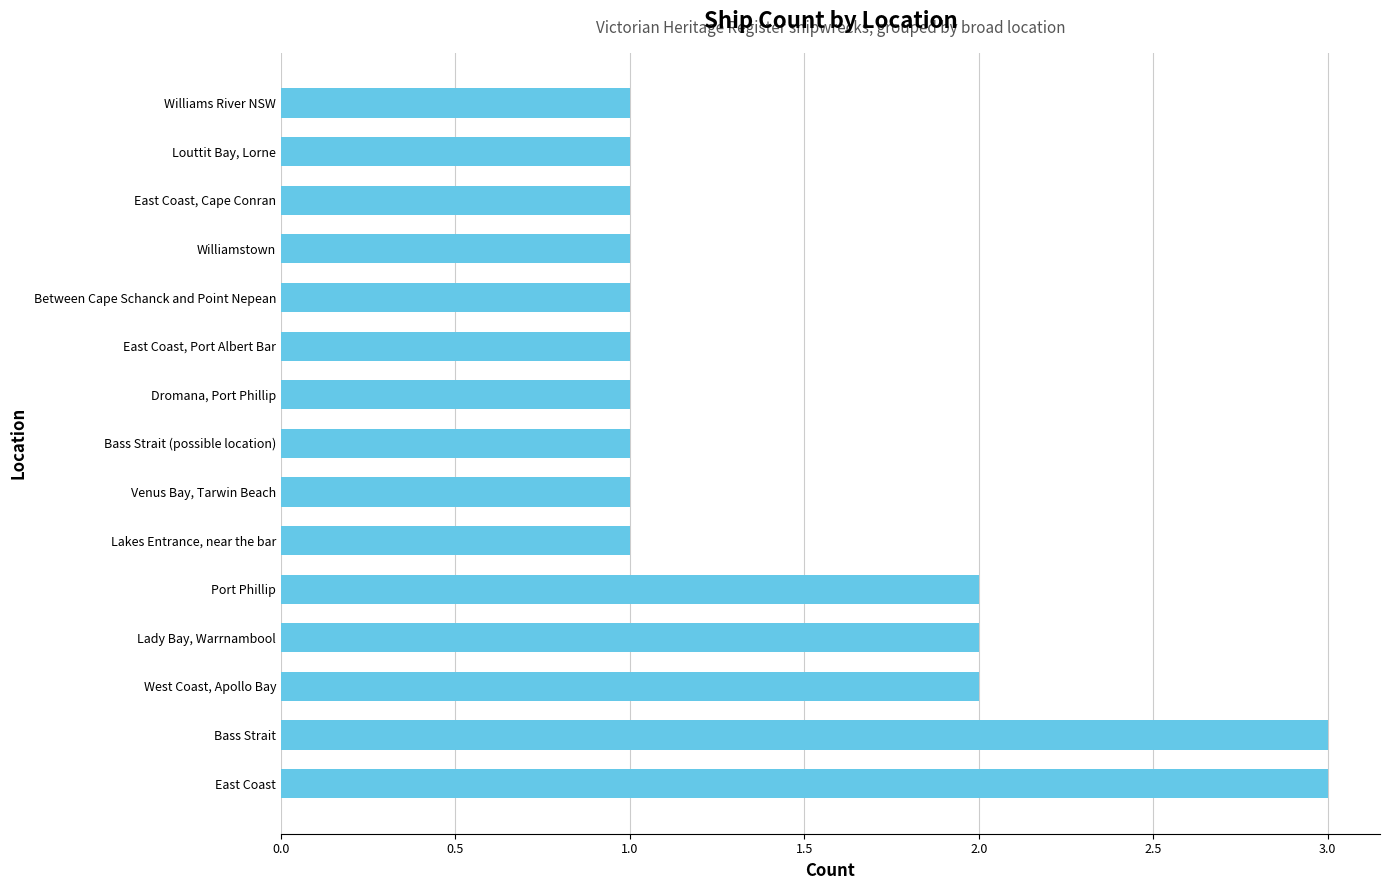

What is the sum of the values at Bass Strait and Port Phillip?

5